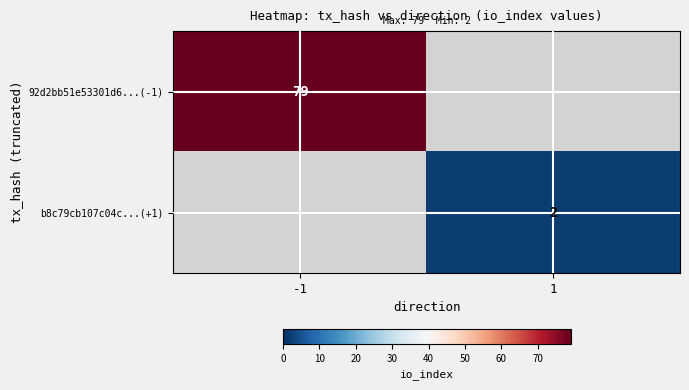

The b8c79cb107c04c...(+1) series shows 1 at 1. True or false?

False